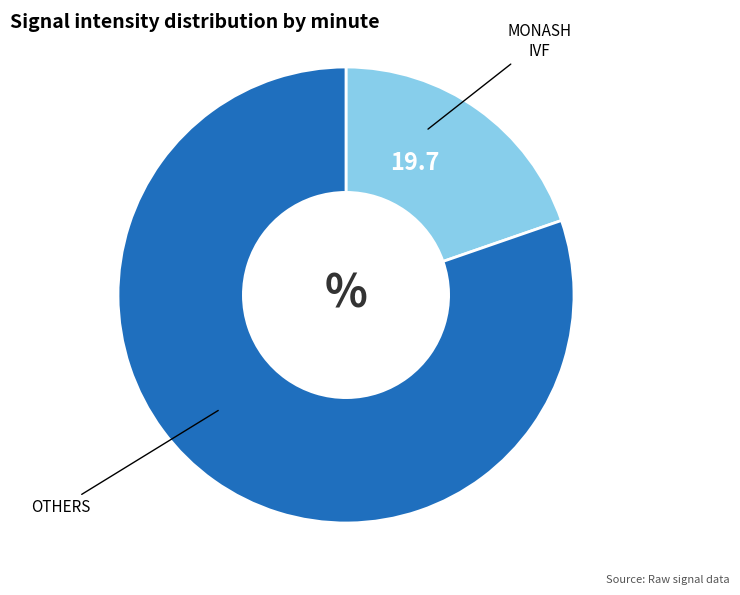

Combined, do MONASH IVF and OTHERS account for over 50%?

Yes